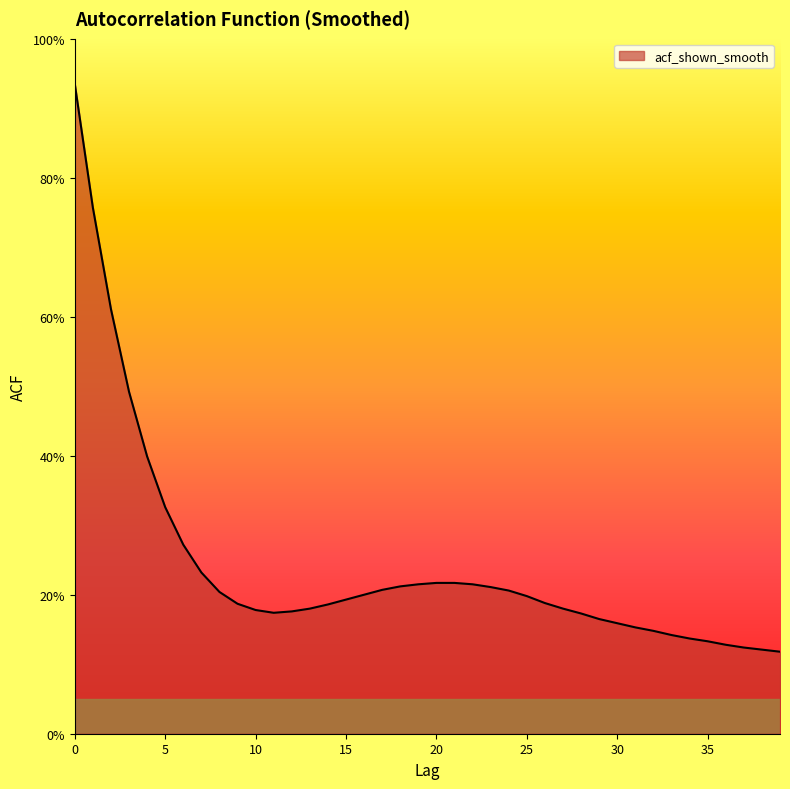

Reading left to right, extract all data points from this chart.

0.9	0.8	0.6	0.5	0.4	0.3	0.3	0.2	0.2	0.2	0.2	0.2	0.2	0.2	0.2	0.2	0.2	0.2	0.2	0.2	0.2	0.2	0.2	0.2	0.2	0.2	0.2	0.2	0.2	0.2	0.2	0.2	0.1	0.1	0.1	0.1	0.1	0.1	0.1	0.1